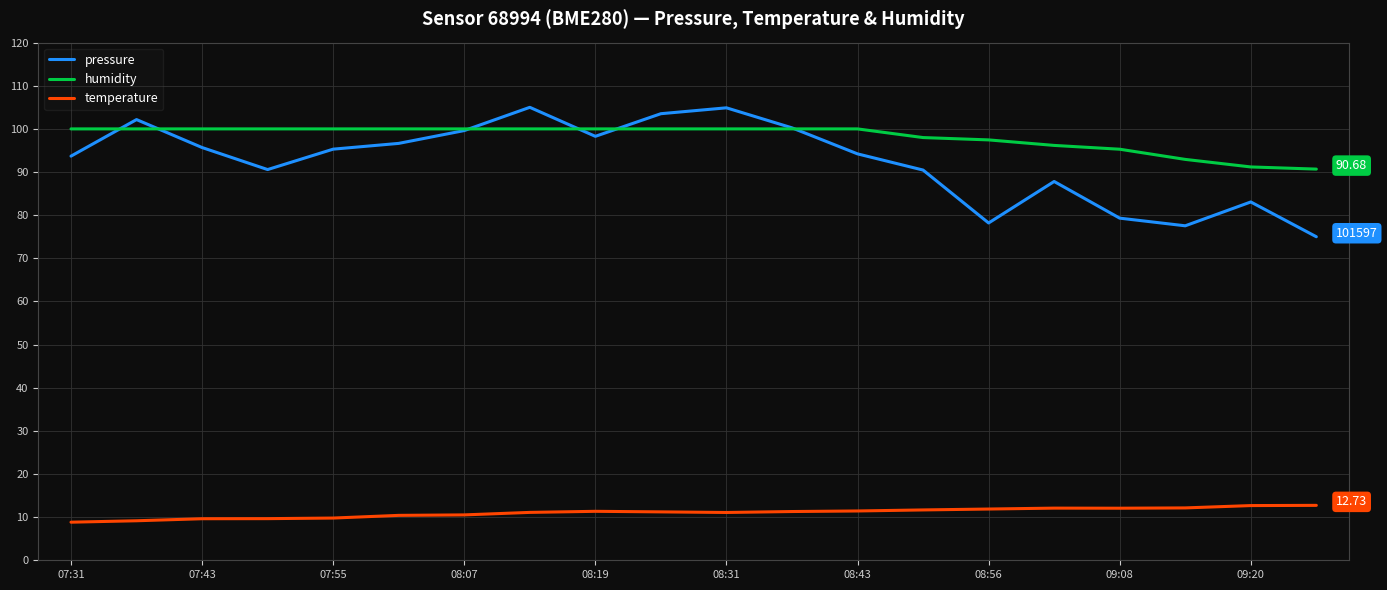

Rank the series by their maximum value, from highest to lowest.

pressure, humidity, temperature